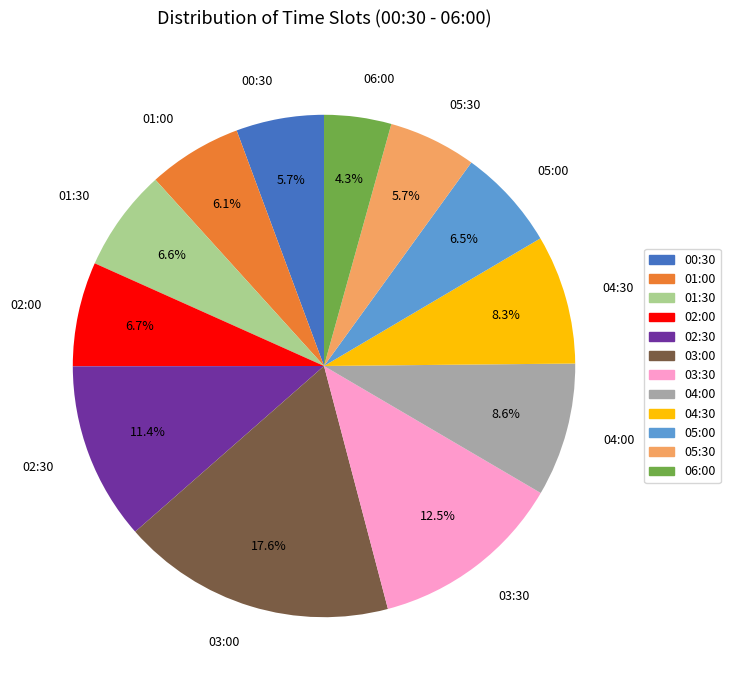

Approximately how many times larger is the value at 04:00 compared to 05:00?

1.3